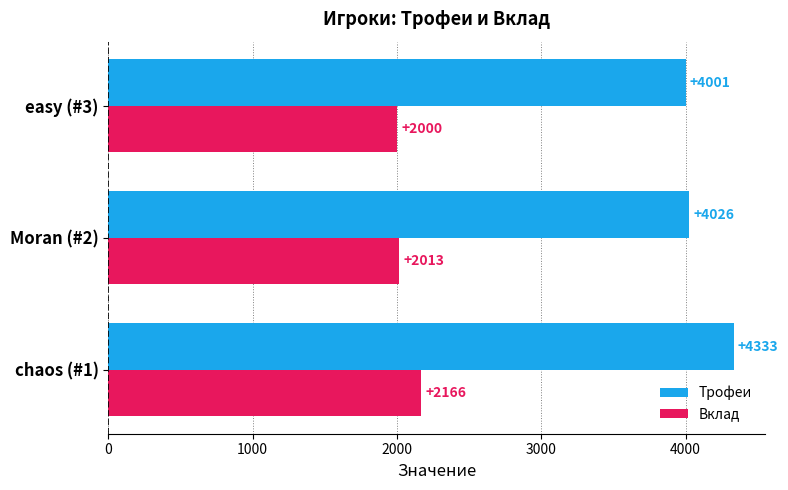

What is the spread (max minus min) of values at chaos (#1)?

2167